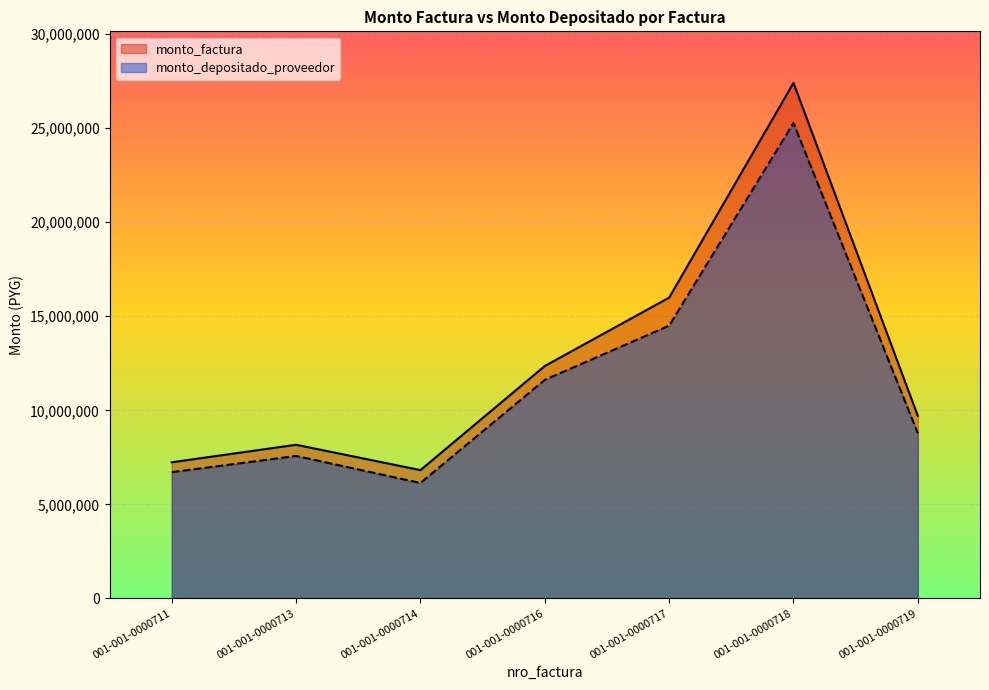

List the series in order of their peak value, lowest first.

monto_depositado_proveedor, monto_factura